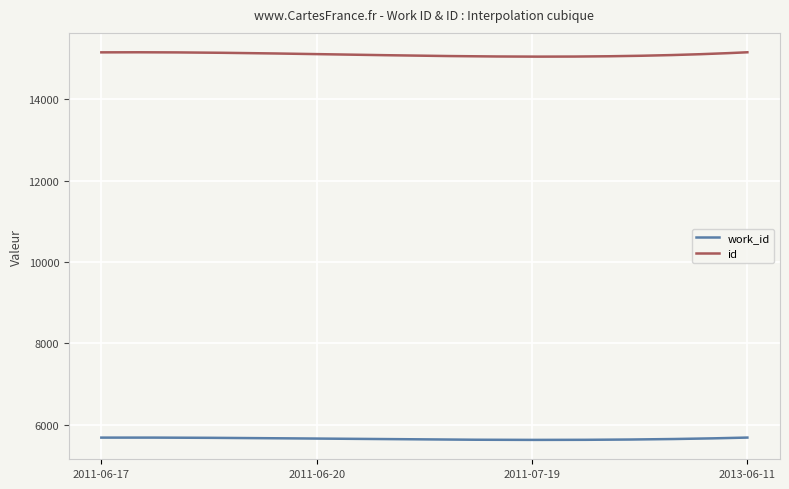

Which series has the largest range (max minus min)?

id